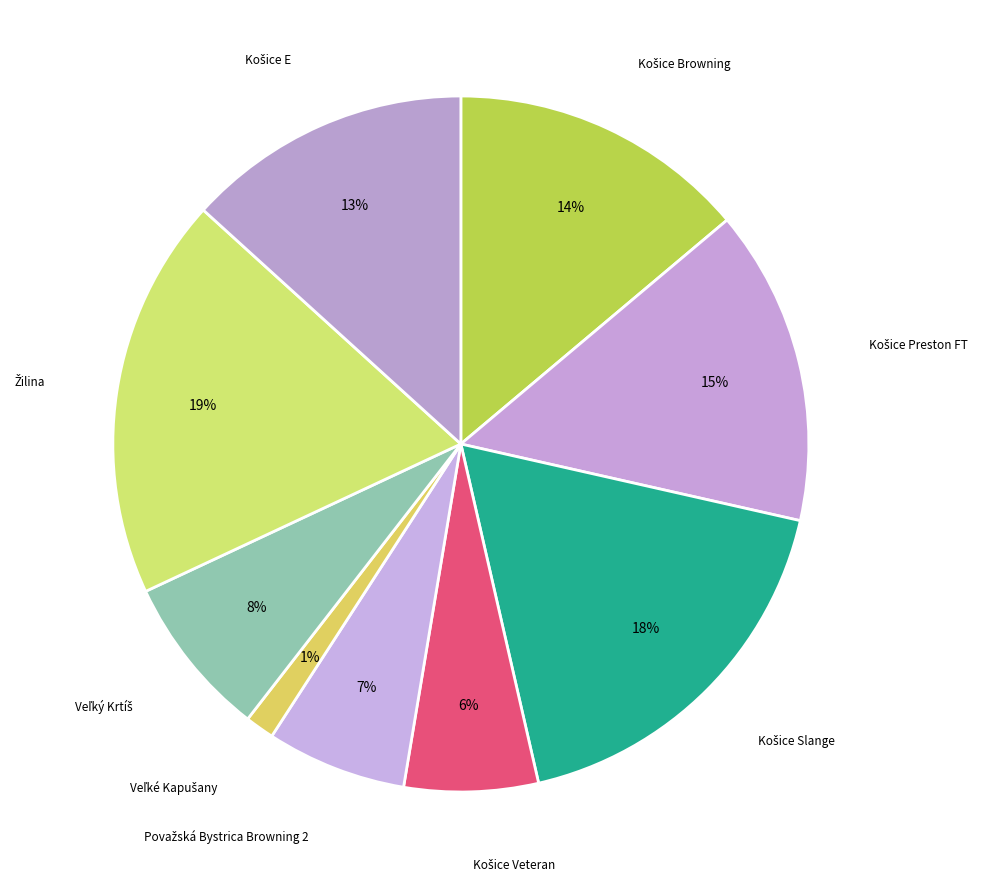

Count the number of slices in the pie.

9